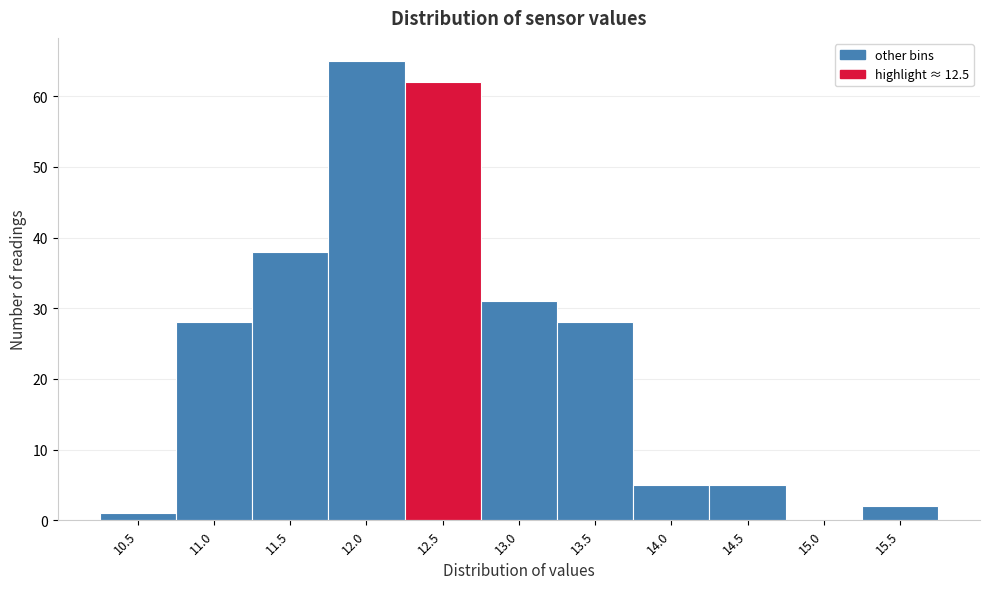

Reading left to right, list all the values displayed in this chart.

10.5=1	11.0=28	11.5=38	12.0=65	12.5=62	13.0=31	13.5=28	14.0=5	14.5=5	15.0=0	15.5=2